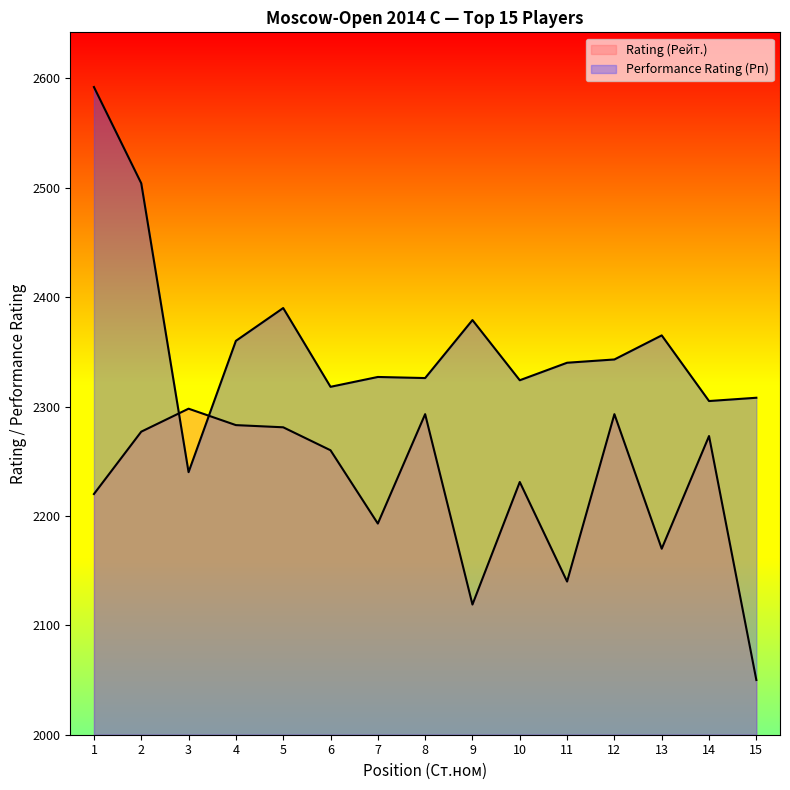

What is the average value of the Rating (Рейт.) series?

2225